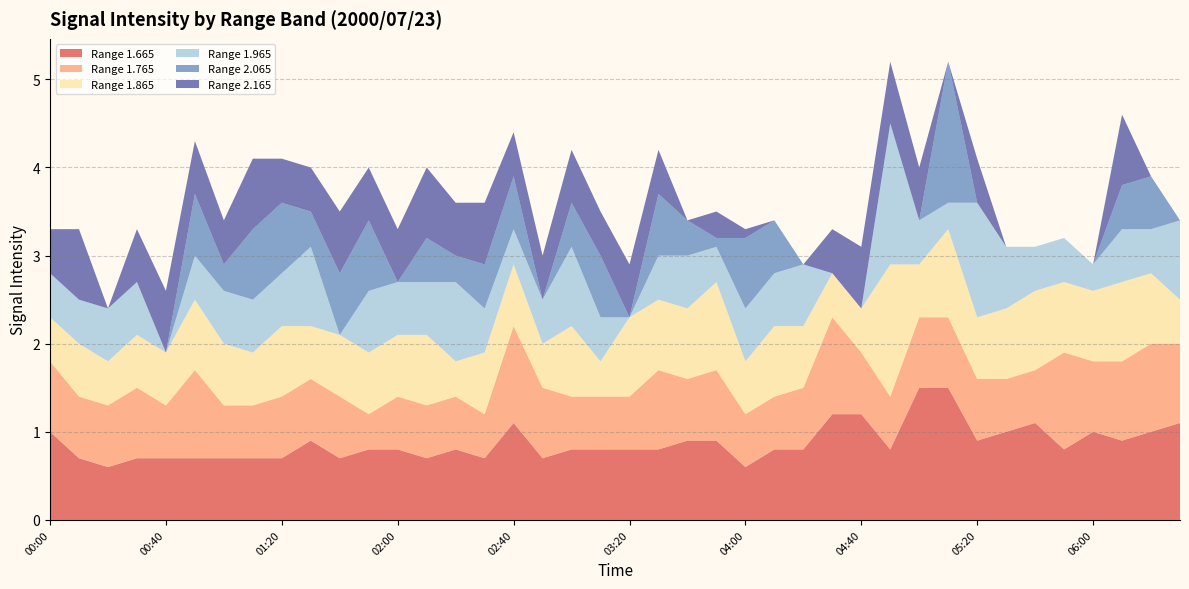

Reading left to right, what are all the values shown in this chart?

1.665: 00:00=1.0	00:10=0.7	00:20=0.6	00:30=0.7	00:40=0.7	00:50=0.7	01:00=0.7	01:10=0.7	01:20=0.7	01:30=0.9	01:40=0.7	01:50=0.8	02:00=0.8	02:10=0.7	02:20=0.8	02:30=0.7	02:40=1.1	02:50=0.7	03:00=0.8	03:10=0.8	03:20=0.8	03:30=0.8	03:40=0.9	03:50=0.9	04:00=0.6	04:10=0.8	04:20=0.8	04:30=1.2	04:40=1.2	04:50=0.8	05:00=1.5	05:10=1.5	05:20=0.9	05:30=1.0	05:40=1.1	05:50=0.8	06:00=1.0	06:10=0.9	06:20=1.0	06:30=1.1
1.765: 00:00=0.8	00:10=0.7	00:20=0.7	00:30=0.8	00:40=0.6	00:50=1.0	01:00=0.6	01:10=0.6	01:20=0.7	01:30=0.7	01:40=0.7	01:50=0.4	02:00=0.6	02:10=0.6	02:20=0.6	02:30=0.5	02:40=1.1	02:50=0.8	03:00=0.6	03:10=0.6	03:20=0.6	03:30=0.9	03:40=0.7	03:50=0.8	04:00=0.6	04:10=0.6	04:20=0.7	04:30=1.1	04:40=0.7	04:50=0.6	05:00=0.8	05:10=0.8	05:20=0.7	05:30=0.6	05:40=0.6	05:50=1.1	06:00=0.8	06:10=0.9	06:20=1.0	06:30=0.9
1.865: 00:00=0.5	00:10=0.6	00:20=0.5	00:30=0.6	00:40=0.6	00:50=0.8	01:00=0.7	01:10=0.6	01:20=0.8	01:30=0.6	01:40=0.7	01:50=0.7	02:00=0.7	02:10=0.8	02:20=0.4	02:30=0.7	02:40=0.7	02:50=0.5	03:00=0.8	03:10=0.4	03:20=0.9	03:30=0.8	03:40=0.8	03:50=1.0	04:00=0.6	04:10=0.8	04:20=0.7	04:30=0.5	04:40=0.5	04:50=1.5	05:00=0.6	05:10=1.0	05:20=0.7	05:30=0.8	05:40=0.9	05:50=0.8	06:00=0.8	06:10=0.9	06:20=0.8	06:30=0.5
1.965: 00:00=0.5	00:10=0.5	00:20=0.6	00:30=0.6	00:40=0.0	00:50=0.5	01:00=0.6	01:10=0.6	01:20=0.6	01:30=0.9	01:40=0.0	01:50=0.7	02:00=0.6	02:10=0.6	02:20=0.9	02:30=0.5	02:40=0.4	02:50=0.5	03:00=0.9	03:10=0.5	03:20=0.0	03:30=0.5	03:40=0.6	03:50=0.4	04:00=0.6	04:10=0.6	04:20=0.7	04:30=0.0	04:40=0.0	04:50=1.6	05:00=0.5	05:10=0.3	05:20=1.3	05:30=0.7	05:40=0.5	05:50=0.5	06:00=0.3	06:10=0.6	06:20=0.5	06:30=0.9
2.065: 00:00=0.0	00:10=0.0	00:20=0.0	00:30=0.0	00:40=0.0	00:50=0.7	01:00=0.3	01:10=0.8	01:20=0.8	01:30=0.4	01:40=0.7	01:50=0.8	02:00=0.0	02:10=0.5	02:20=0.3	02:30=0.5	02:40=0.6	02:50=0.0	03:00=0.5	03:10=0.7	03:20=0.0	03:30=0.7	03:40=0.4	03:50=0.1	04:00=0.8	04:10=0.6	04:20=0.0	04:30=0.0	04:40=0.0	04:50=0.0	05:00=0.0	05:10=1.6	05:20=0.0	05:30=0.0	05:40=0.0	05:50=0.0	06:00=0.0	06:10=0.5	06:20=0.6	06:30=0.0
2.165: 00:00=0.5	00:10=0.8	00:20=0.0	00:30=0.6	00:40=0.7	00:50=0.6	01:00=0.5	01:10=0.8	01:20=0.5	01:30=0.5	01:40=0.7	01:50=0.6	02:00=0.6	02:10=0.8	02:20=0.6	02:30=0.7	02:40=0.5	02:50=0.5	03:00=0.6	03:10=0.5	03:20=0.6	03:30=0.5	03:40=0.0	03:50=0.3	04:00=0.1	04:10=0.0	04:20=0.0	04:30=0.5	04:40=0.7	04:50=0.7	05:00=0.6	05:10=0.0	05:20=0.5	05:30=0.0	05:40=0.0	05:50=0.0	06:00=0.0	06:10=0.8	06:20=0.0	06:30=0.0